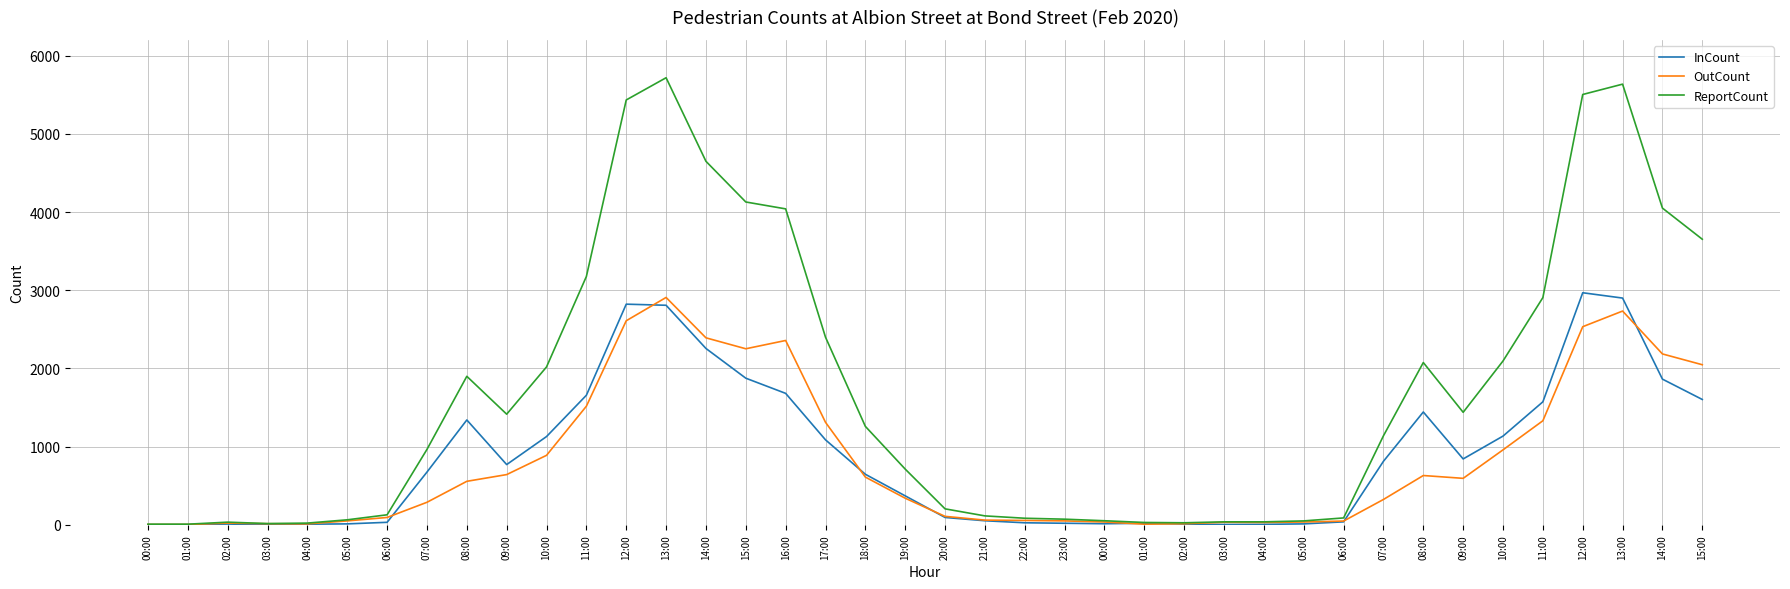

Which series has the widest spread of values?

ReportCount